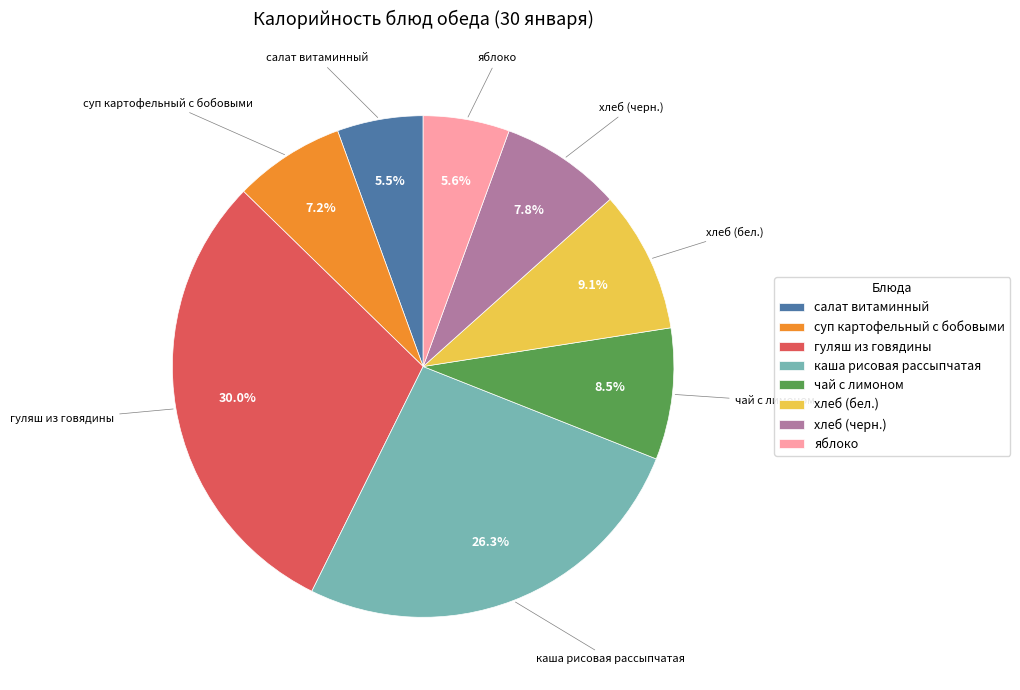

How much of the chart is everything except хлеб (бел.)?

90.9%